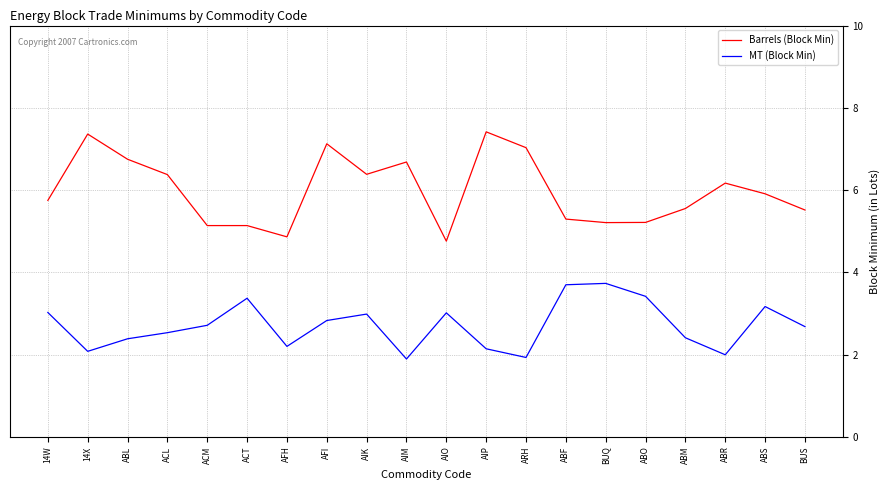

List the series in order of their peak value, lowest first.

MT (Block Min), Barrels (Block Min)